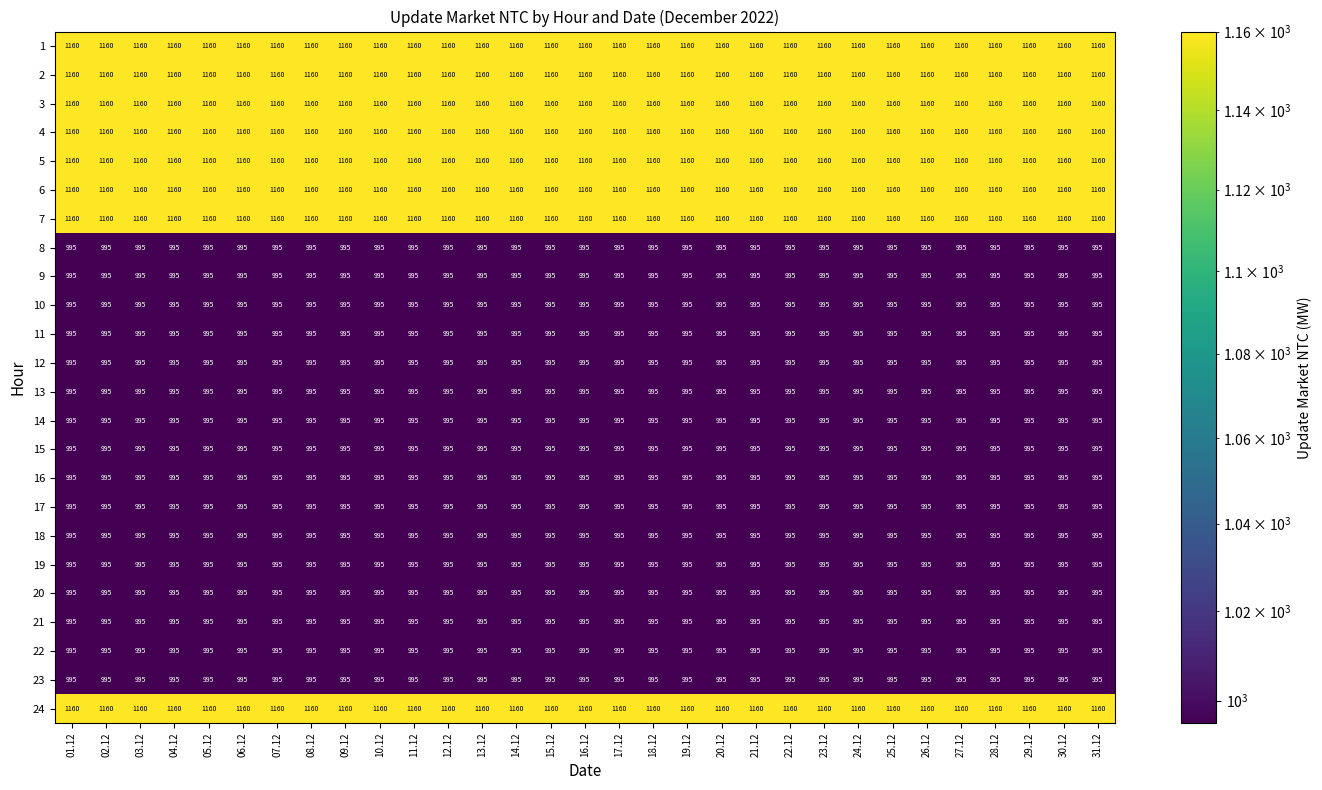

What is the greatest value displayed?

1160